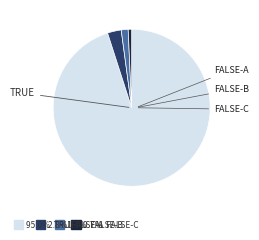

How many segments does this pie chart have?

4